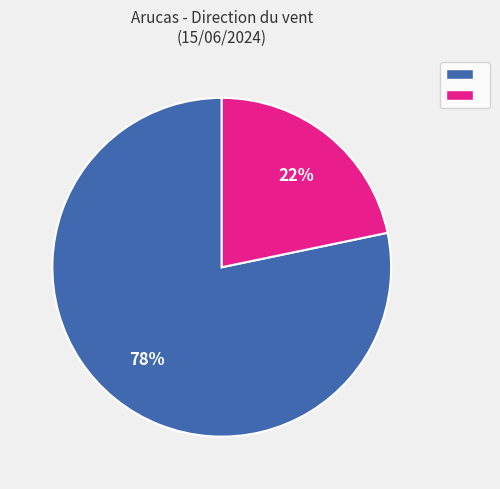

To the nearest percent, what is the average slice percentage?

50%